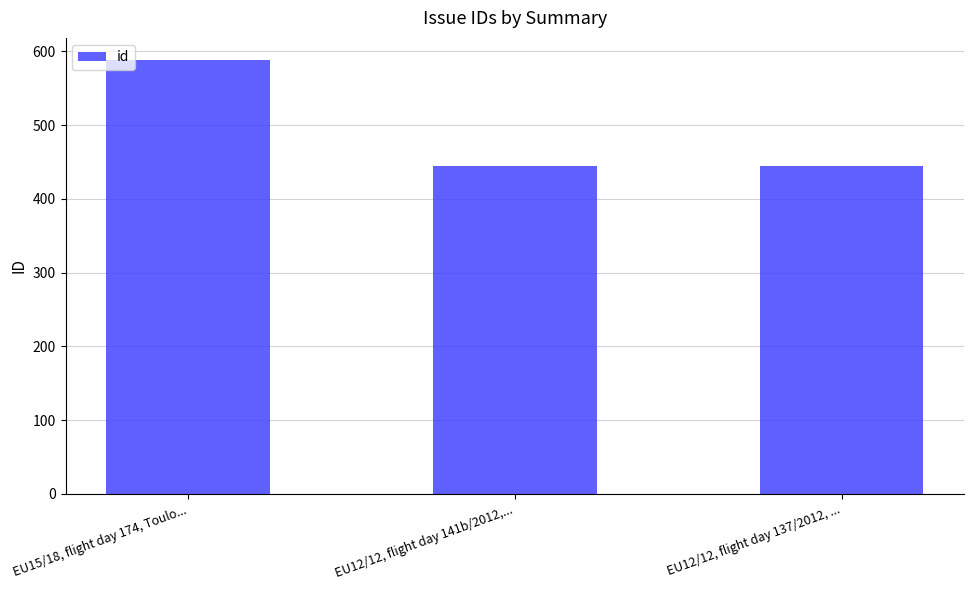

What is the value of the 2nd bar from the left?

445